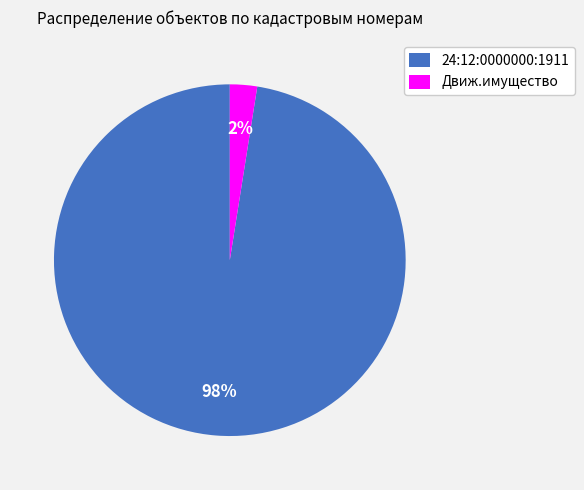

Does any single category account for the majority?

Yes